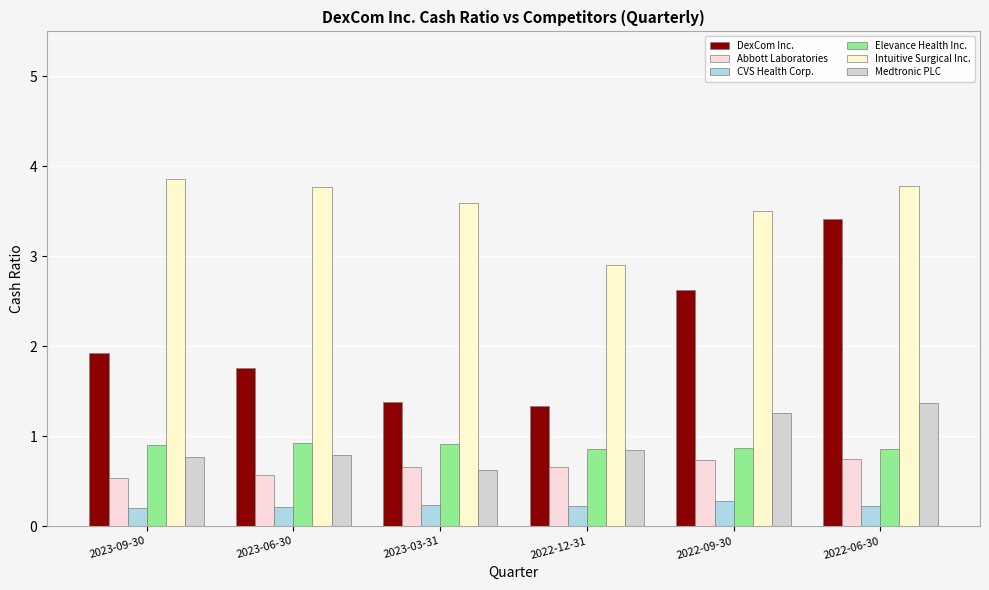

Where does the Intuitive Surgical Inc. series first go above 3?

2023-09-30